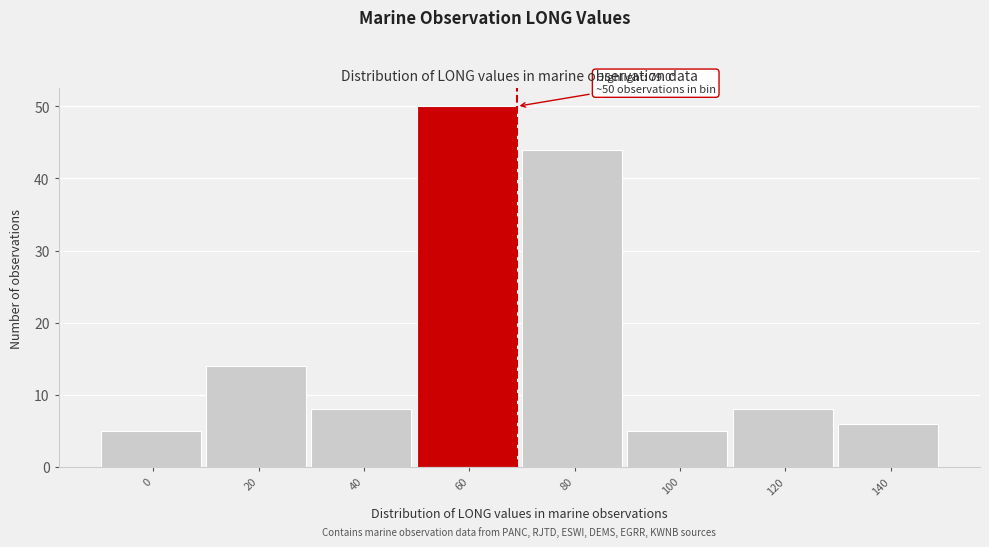

Reading left to right, what are all the values shown in this chart?

0=5	20=14	40=8	60=50	80=44	100=5	120=8	140=6